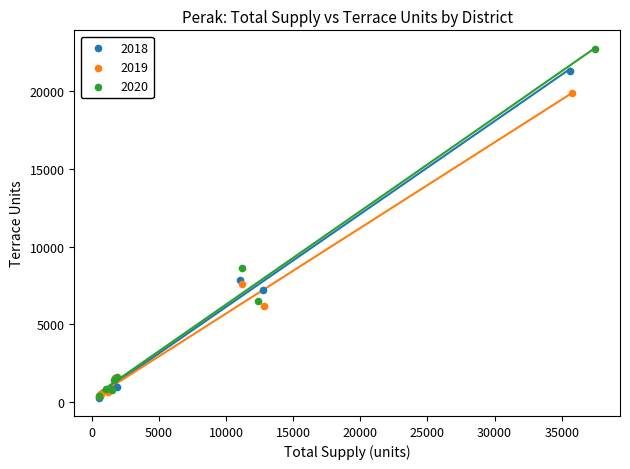

Which series has the largest Y range (max minus min)?

2020